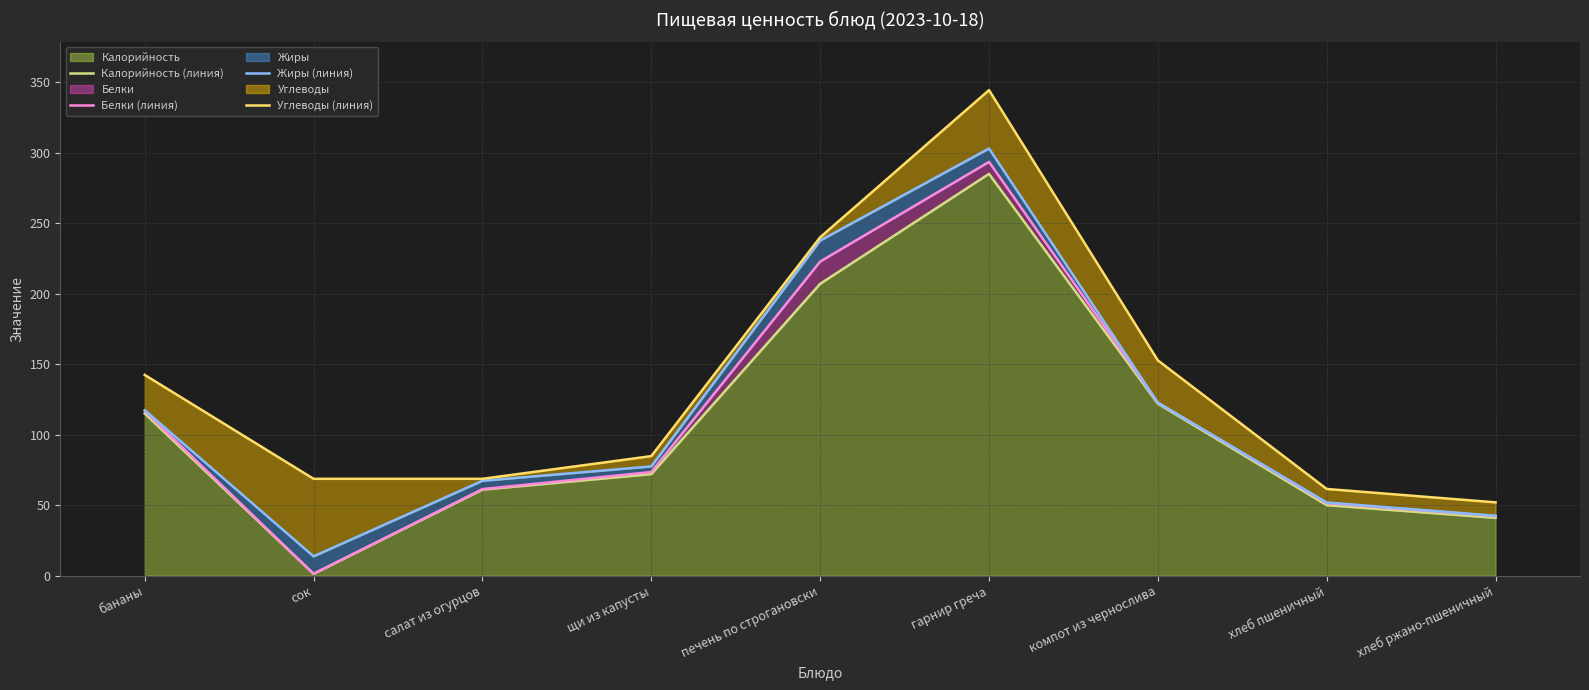

What position from the right is хлеб ржано-пшеничный?

1